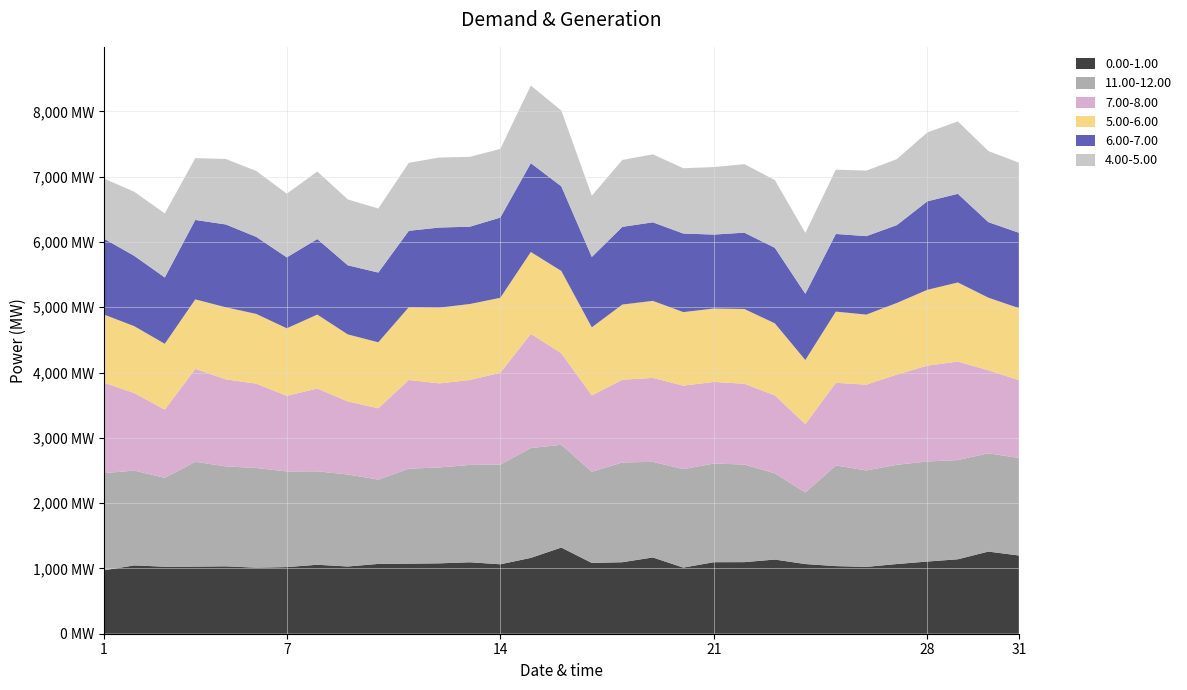

Reading left to right, list all the values displayed in this chart.

0.00-1.00: 1=971.0	2=1046.2	3=1026.2	4=1027.5	5=1032.1	6=1011.5	7=1020.4	8=1056.1	9=1029.8	10=1069.0	11=1072.8	12=1078.0	13=1094.2	14=1063.6	15=1161.5	16=1319.8	17=1084.0	18=1095.0	19=1168.3	20=1012.6	21=1095.2	22=1096.4	23=1136.0	24=1067.1	25=1035.5	26=1023.5	27=1067.5	28=1105.6	29=1140.2	30=1258.0	31=1198.1
11.00-12.00: 1=1488.5	2=1451.8	3=1360.9	4=1605.9	5=1530.4	6=1527.2	7=1465.0	8=1431.2	9=1408.6	10=1291.7	11=1454.8	12=1468.2	13=1491.0	14=1526.7	15=1681.1	16=1573.8	17=1397.3	18=1527.6	19=1464.1	20=1508.0	21=1511.3	22=1494.4	23=1320.0	24=1096.5	25=1540.9	26=1477.5	27=1519.8	28=1531.8	29=1519.4	30=1505.1	31=1492.9
7.00-8.00: 1=1386.3	2=1187.5	3=1045.2	4=1422.8	5=1333.7	6=1291.0	7=1158.3	8=1268.4	9=1119.4	10=1091.6	11=1358.8	12=1287.8	13=1300.8	14=1405.7	15=1749.8	16=1401.6	17=1168.3	18=1267.3	19=1285.9	20=1278.4	21=1250.1	22=1238.3	23=1194.4	24=1046.5	25=1266.3	26=1313.7	27=1381.7	28=1468.5	29=1509.0	30=1271.8	31=1193.3
5.00-6.00: 1=1043.2	2=1024.6	3=1007.9	4=1064.3	5=1103.2	6=1067.9	7=1033.9	8=1131.7	9=1026.1	10=1010.9	11=1114.1	12=1160.1	13=1163.3	14=1148.6	15=1253.8	16=1260.5	17=1042.8	18=1151.2	19=1179.4	20=1126.5	21=1123.8	22=1144.1	23=1103.5	24=981.6	25=1090.3	26=1072.7	27=1096.7	28=1160.9	29=1210.8	30=1112.0	31=1102.5
6.00-7.00: 1=1162.4	2=1077.1	3=1015.8	4=1216.4	5=1268.6	6=1179.7	7=1086.5	8=1157.2	9=1058.6	10=1068.1	11=1170.0	12=1226.5	13=1184.1	14=1228.8	15=1360.2	16=1296.5	17=1077.7	18=1190.1	19=1202.9	20=1203.6	21=1132.6	22=1168.9	23=1156.9	24=1014.5	25=1189.5	26=1201.6	27=1192.3	28=1355.6	29=1357.5	30=1156.6	31=1153.8
4.00-5.00: 1=921.0	2=981.2	3=980.7	4=946.5	5=1002.6	6=1009.3	7=975.2	8=1034.3	9=1008.6	10=980.1	11=1041.5	12=1072.2	13=1069.9	14=1051.7	15=1188.6	16=1160.5	17=938.2	18=1024.2	19=1041.1	20=999.8	21=1034.1	22=1049.2	23=1037.2	24=932.1	25=984.5	26=1003.5	27=1010.2	28=1054.8	29=1109.0	30=1088.9	31=1073.4